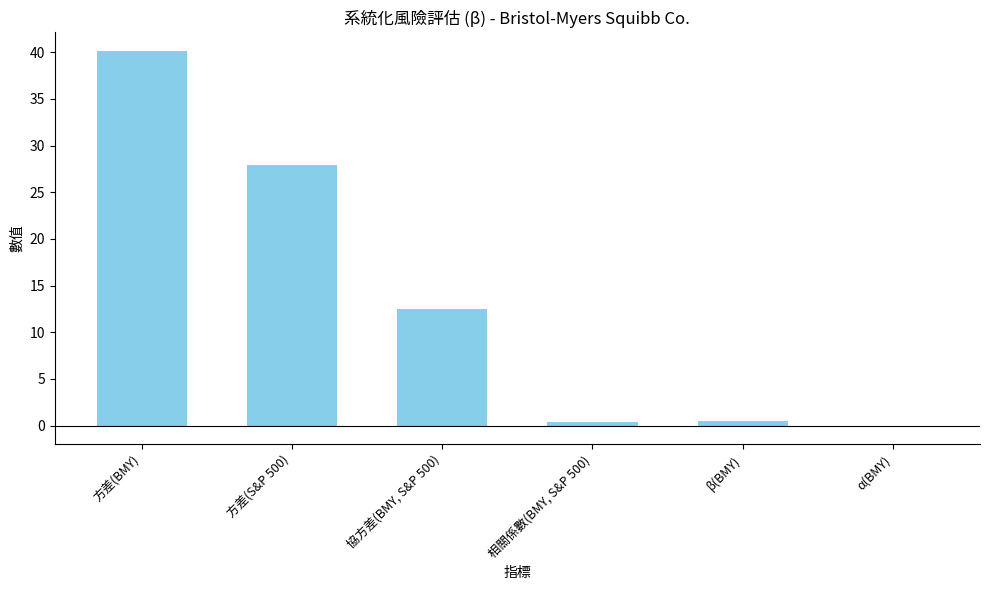

How many distinct data groups are displayed?

1